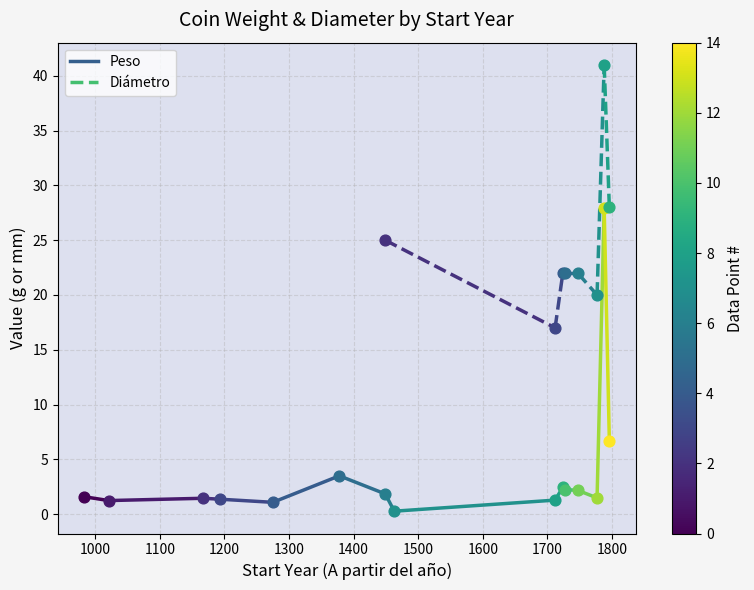

What are all the series names shown in the legend?

Peso, Diámetro